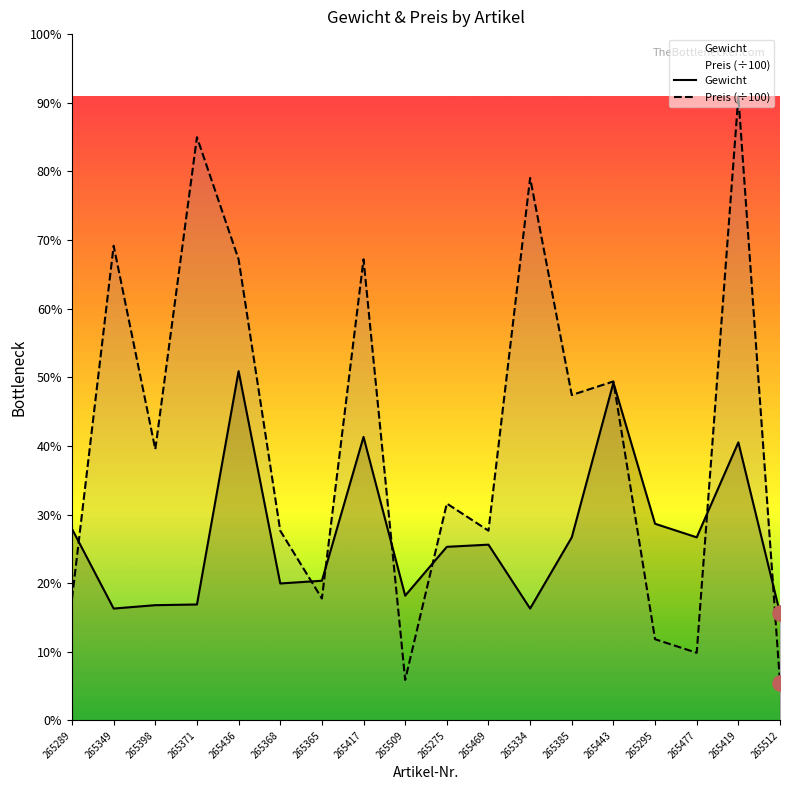

Which series has the largest Y range (max minus min)?

Preis (÷100)